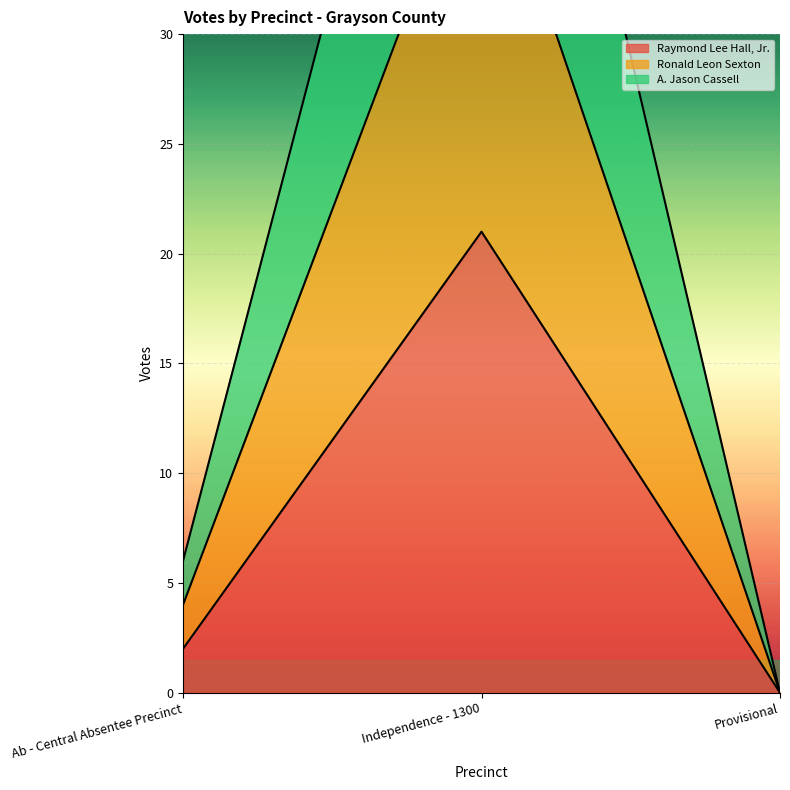

The value of A. Jason Cassell at Provisional is 0. True or false?

True